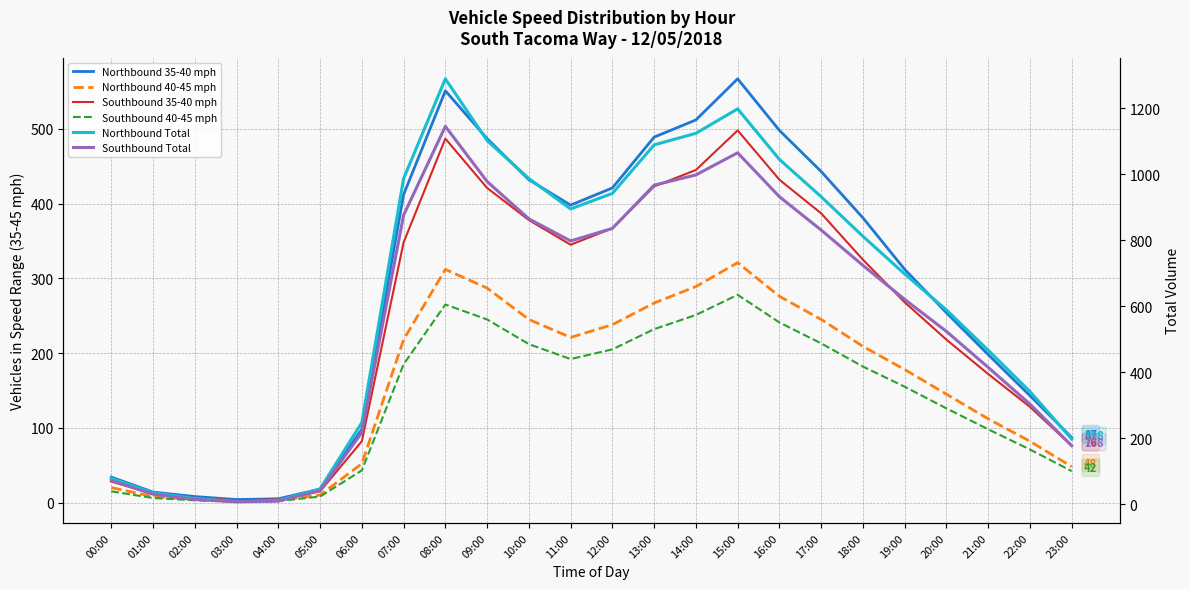

What is the average value of the Northbound 35-40 mph series?

282